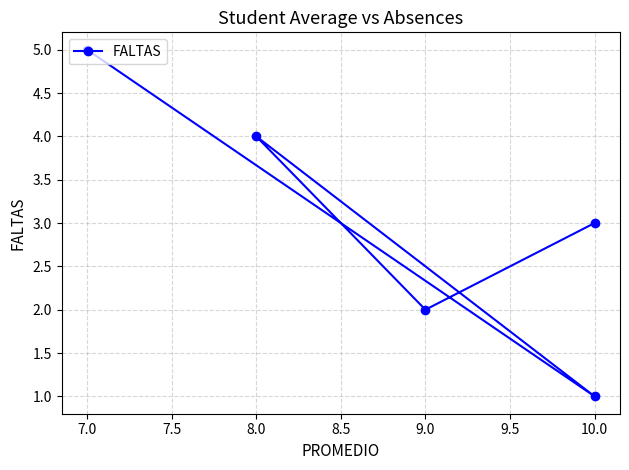

What is the sum of all values?

15